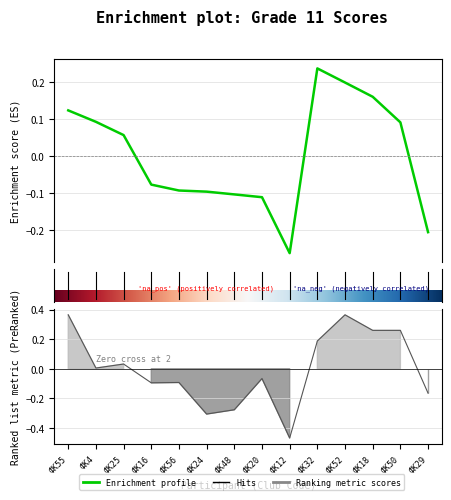

What is the label of the 10th point from the left?

ФК32